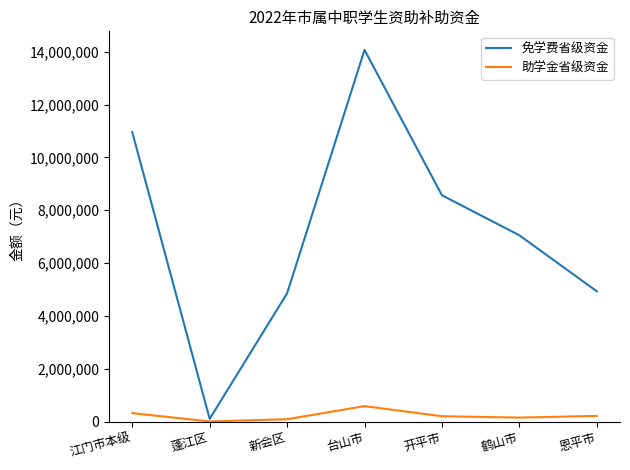

What is the minimum value shown in the chart?

3300